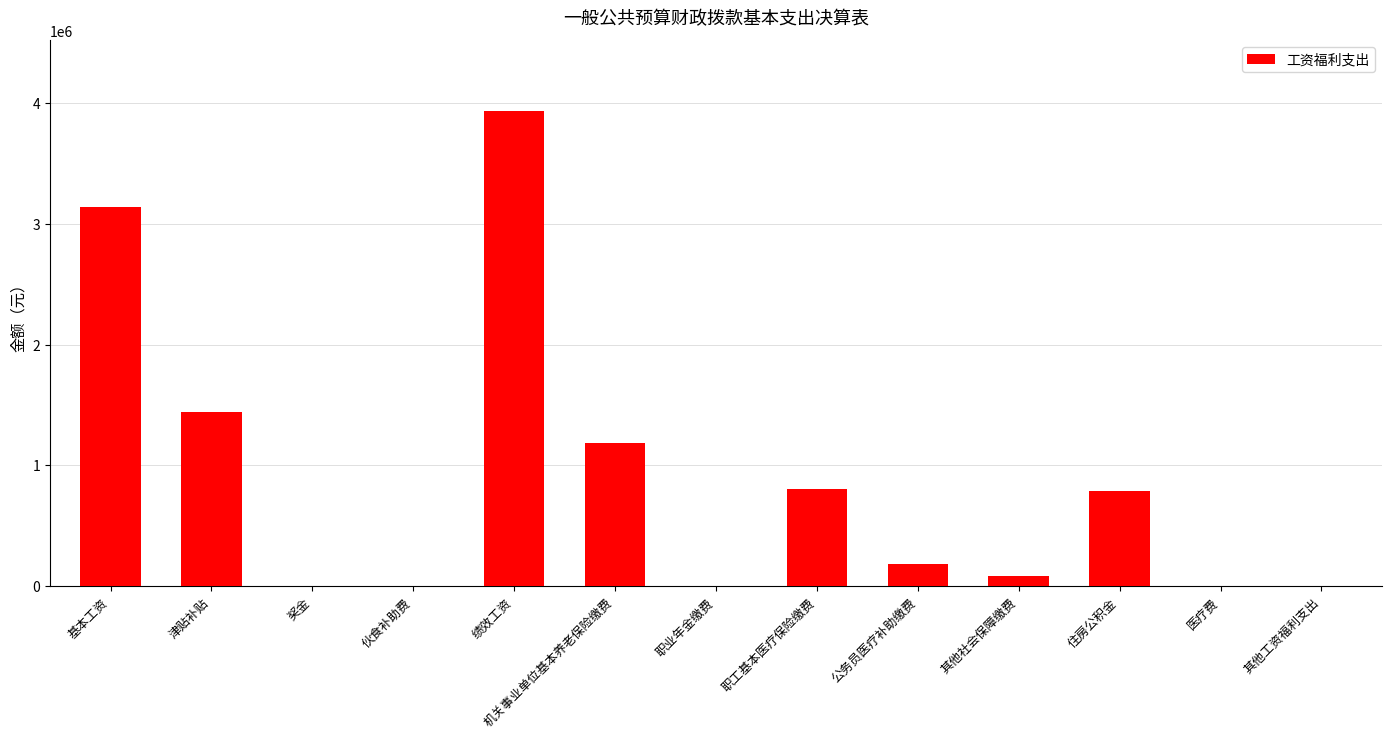

What is the sum of all values?

11566415.1